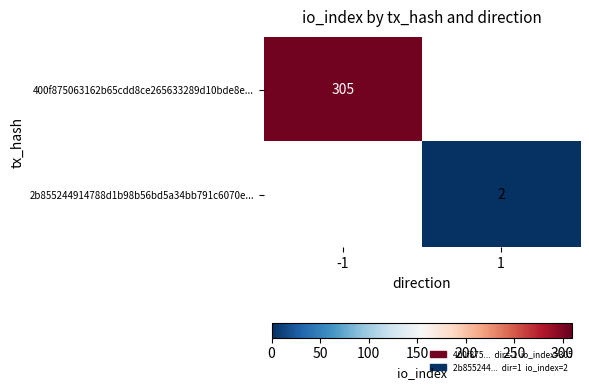

The value of 2b855244914788d1b98b56bd5a34bb791c6070e... at 1 is 2.8. True or false?

False